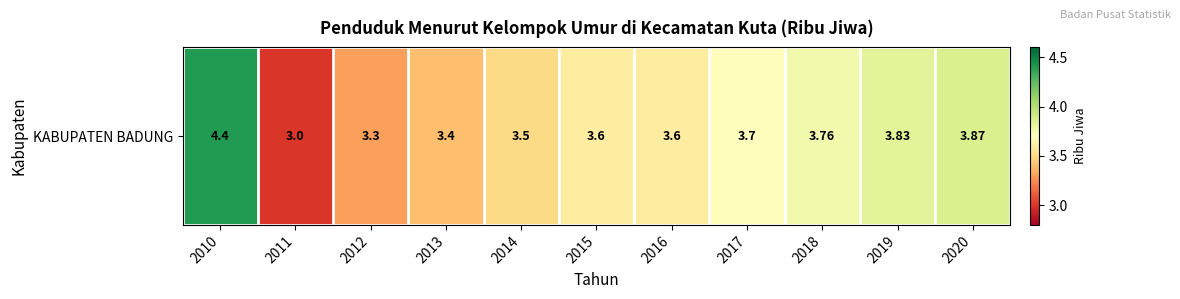

What is the average value?

3.6